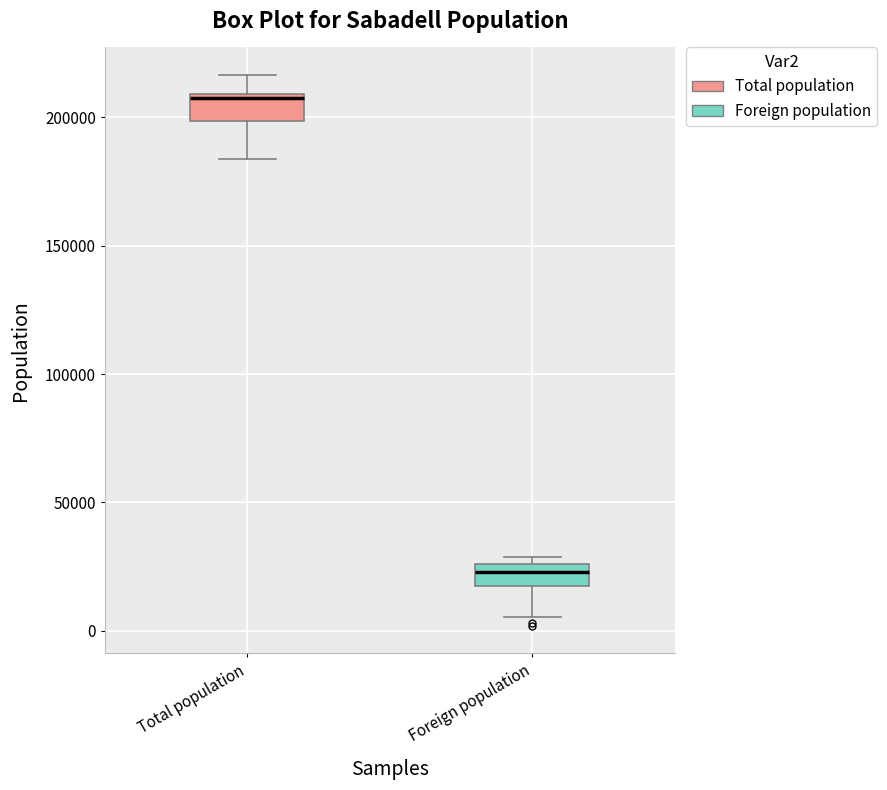

Which box has the lowest median line?

Foreign population